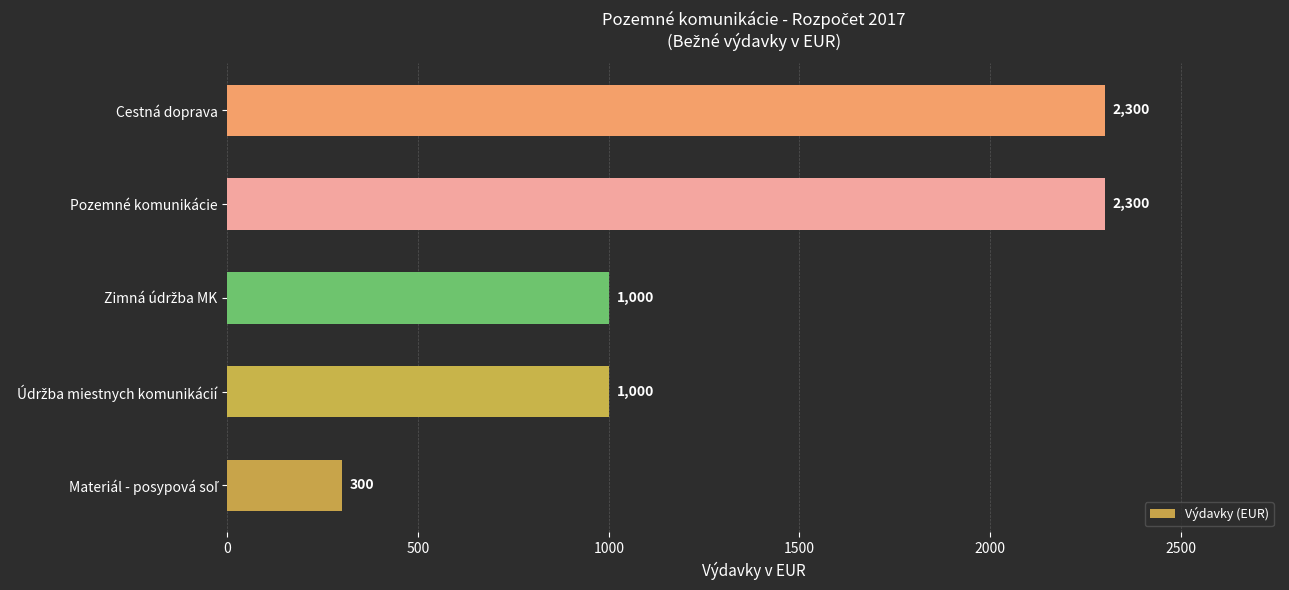

Reading bottom to top, what are all the values shown in this chart?

300	1000	1000	2300	2300